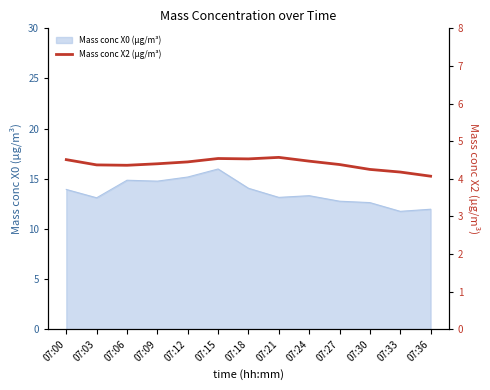

Which category has the highest value in the Mass conc X0 (μg/m³) series?

07:15